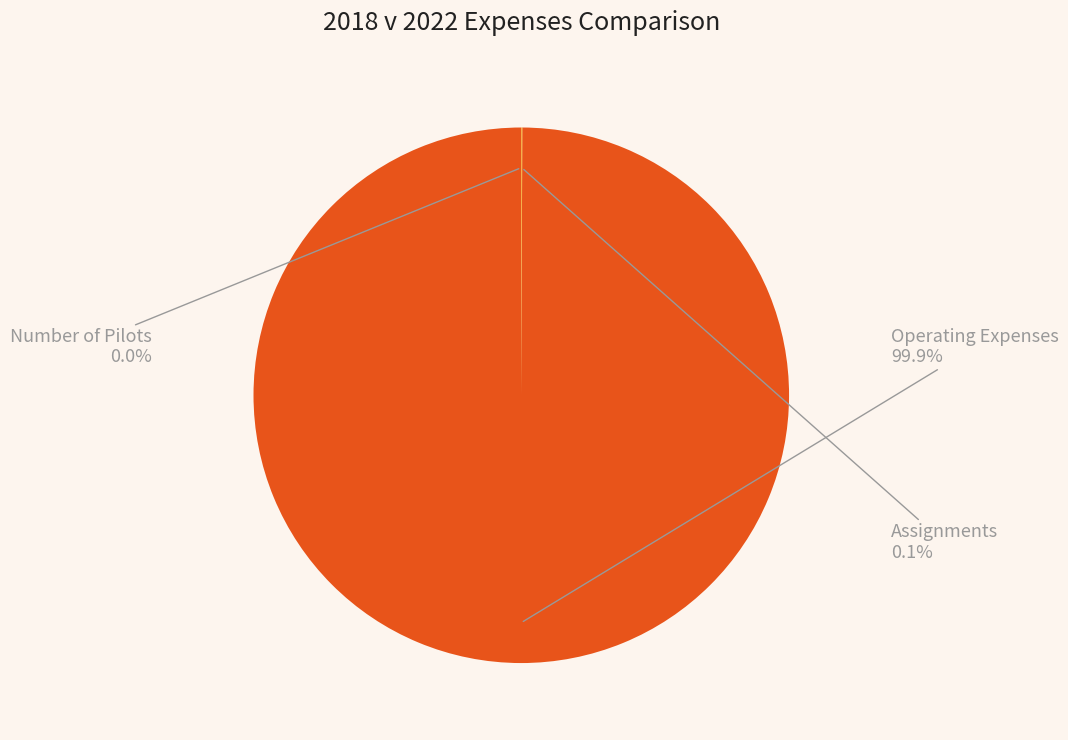

Is there any slice that represents more than half of the pie?

Yes